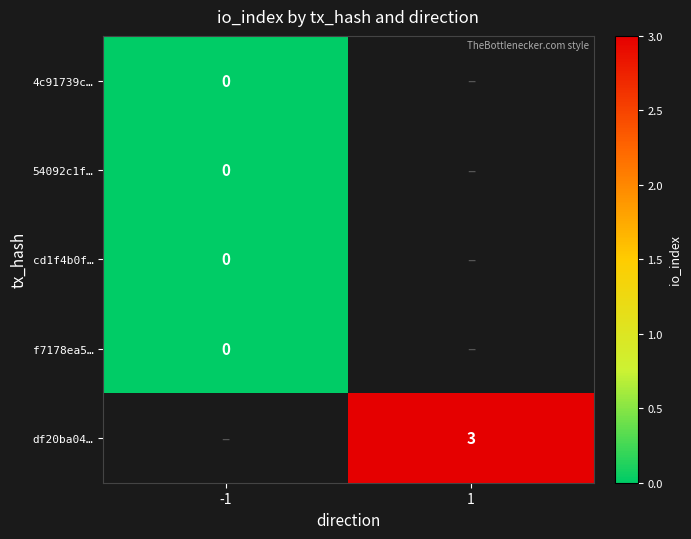

The df20ba04… series shows 5 at 1. True or false?

False